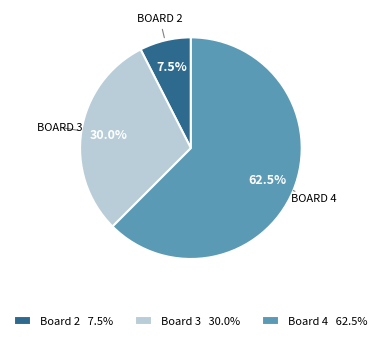

Which category has the smallest portion of the pie?

Board 2 7.5%